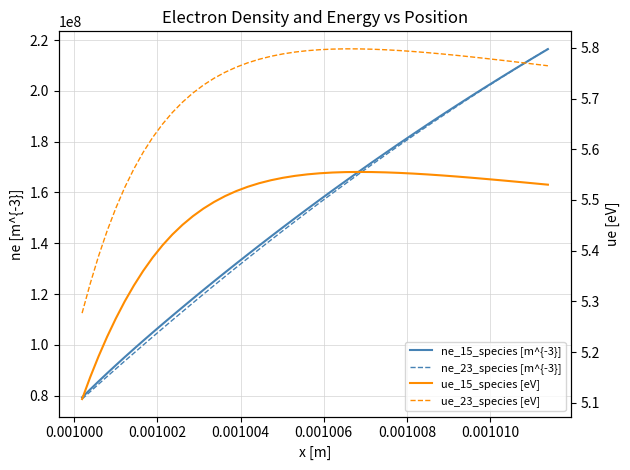

True or false: ne_23_species [m^{-3}] has more than 1 interior local peaks.

False